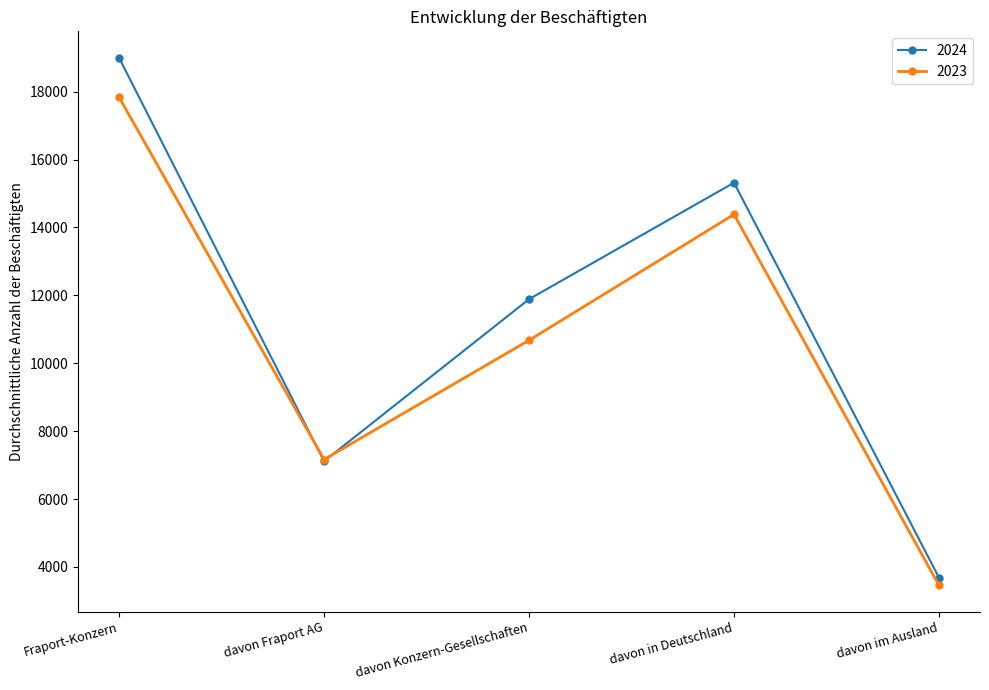

Between Fraport-Konzern and davon Fraport AG, which series saw the biggest shift?

2024